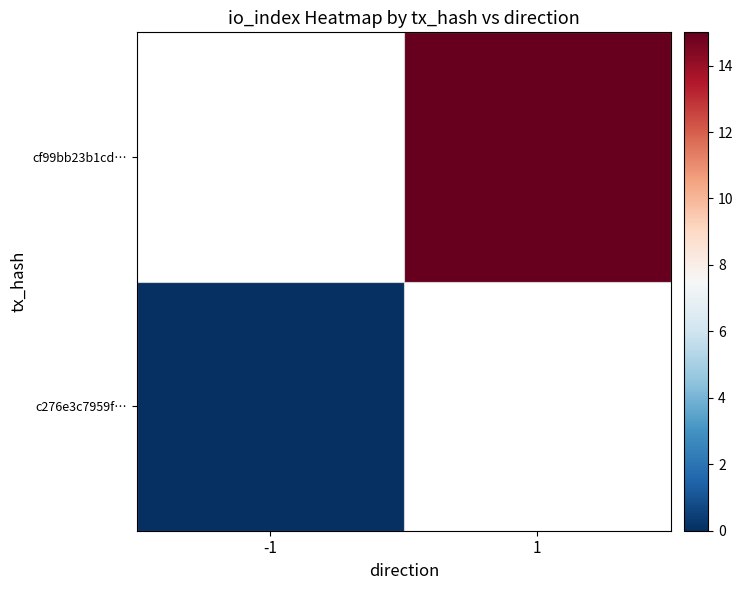

How many data points does each series have?

2